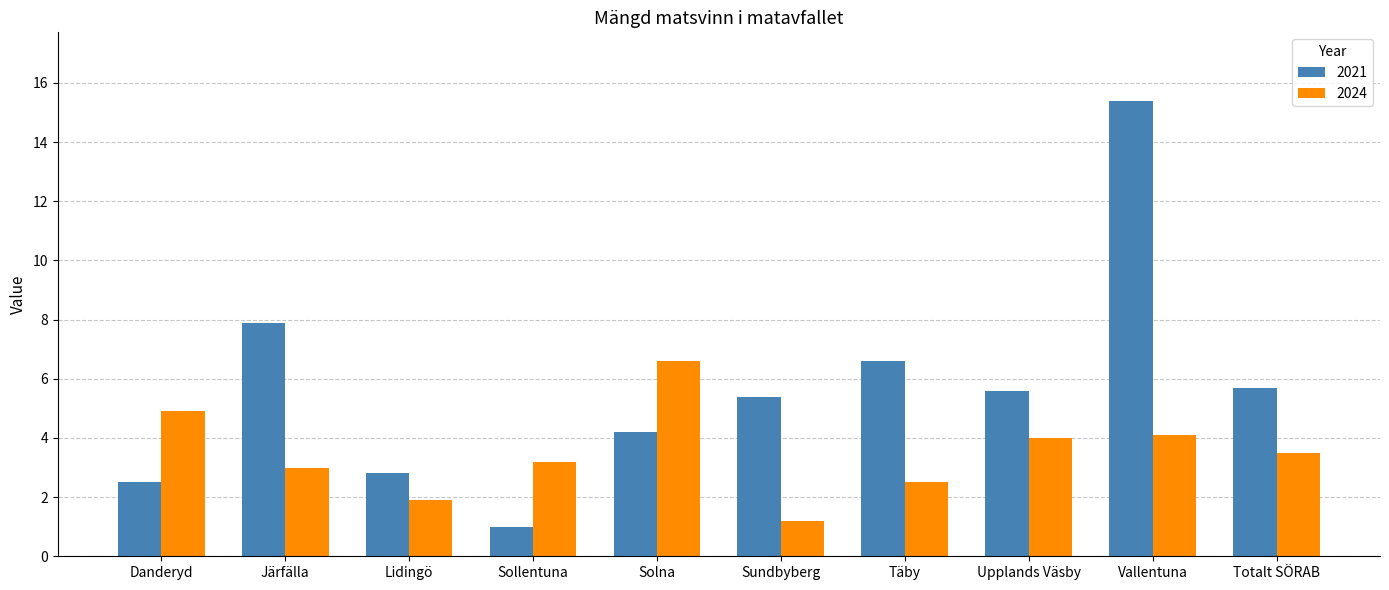

What is the average value of the 2024 series?

3.5